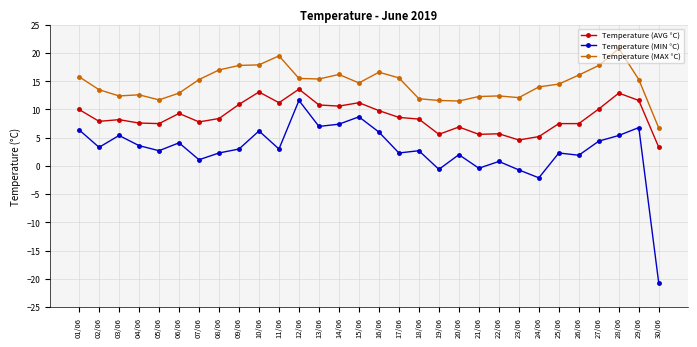

True or false: Temperature (MAX °C) has a value of 2.5 at 30/06.

False